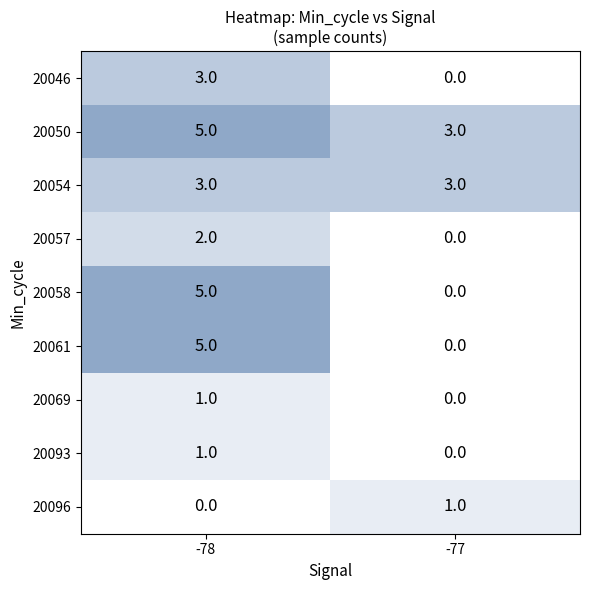

At which category is the sum across all series the highest?

-78